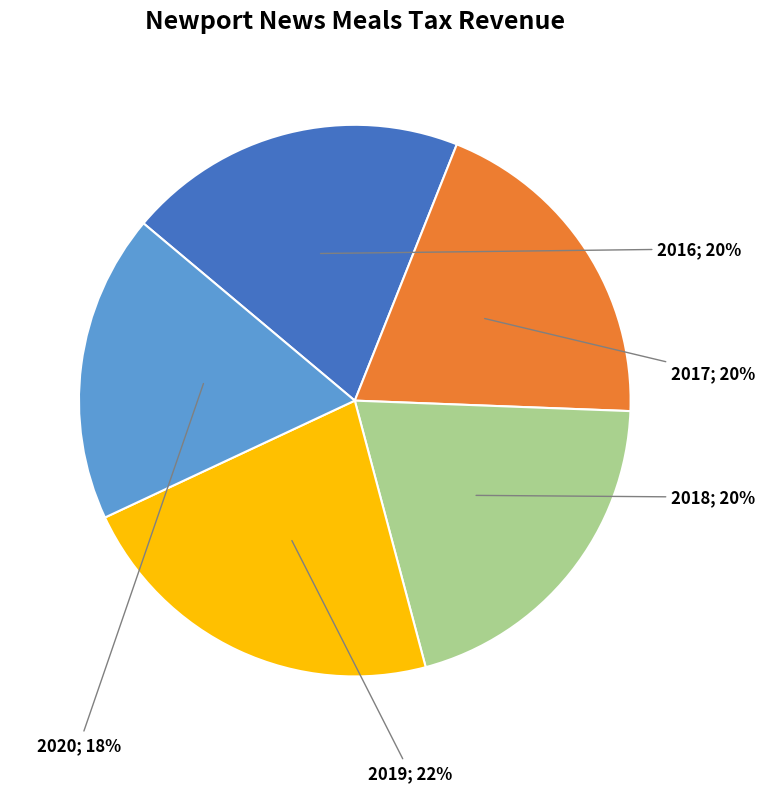

Does any single category account for the majority?

No